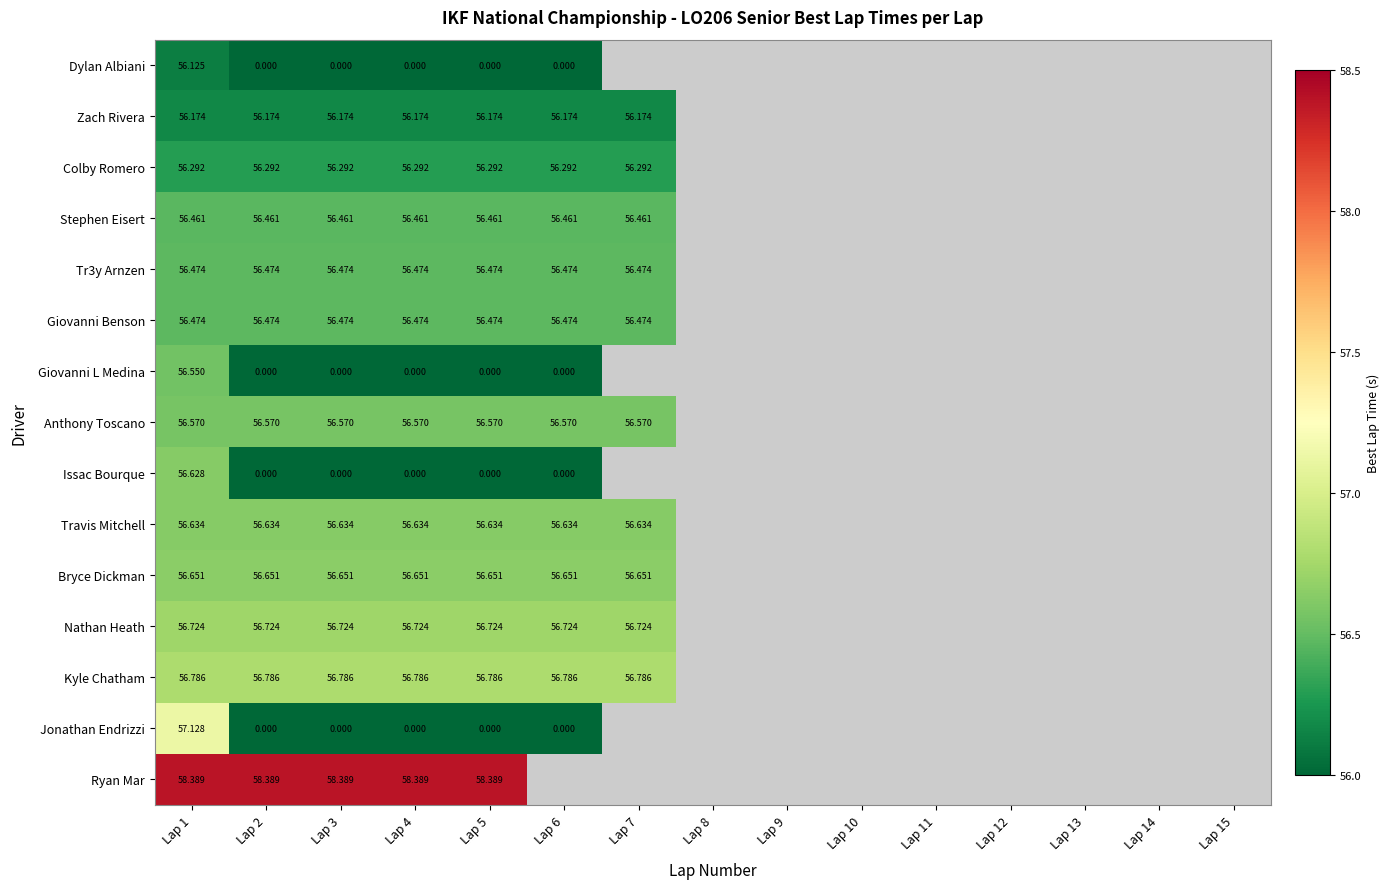

Which series changed the most between Lap 1 and Lap 4?

Jonathan Endrizzi